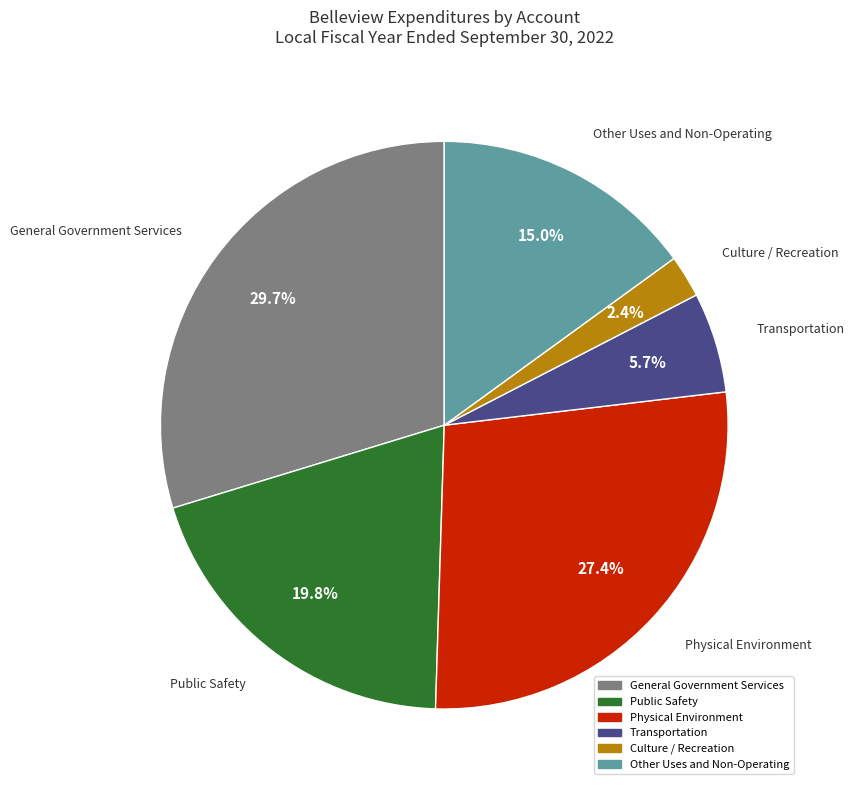

Rank the categories by value from highest to lowest.

General Government Services, Physical Environment, Public Safety, Other Uses and Non-Operating, Transportation, Culture / Recreation